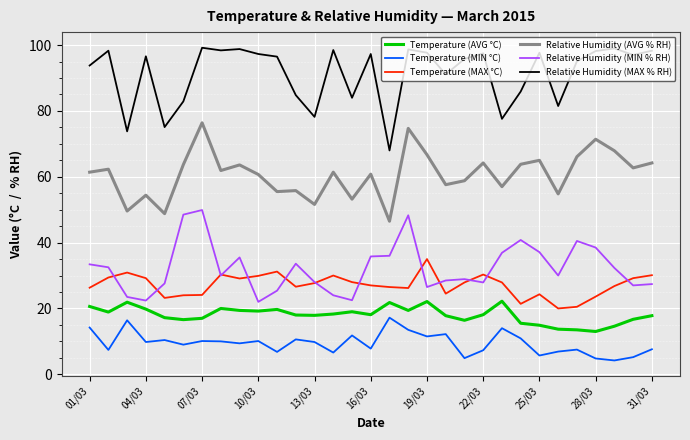

What is the greatest value displayed?

99.2